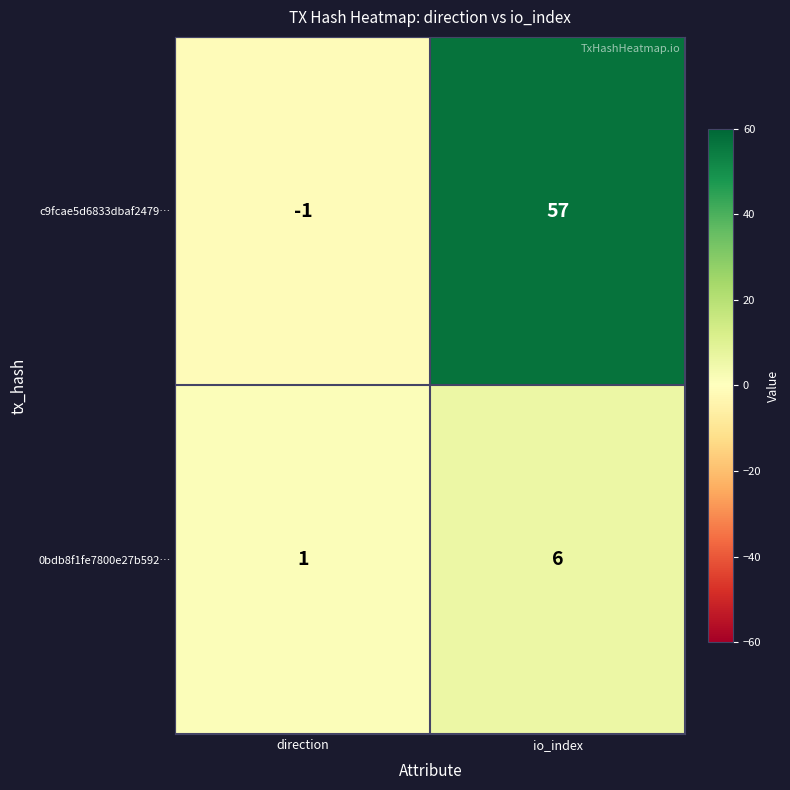

True or false: 0bdb8f1fe7800e27b592… has a value of 1 at direction.

True